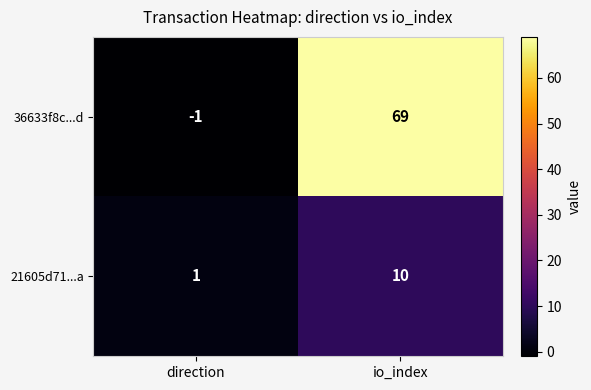

Rank the series at direction from lowest to highest value.

36633f8c...d, 21605d71...a